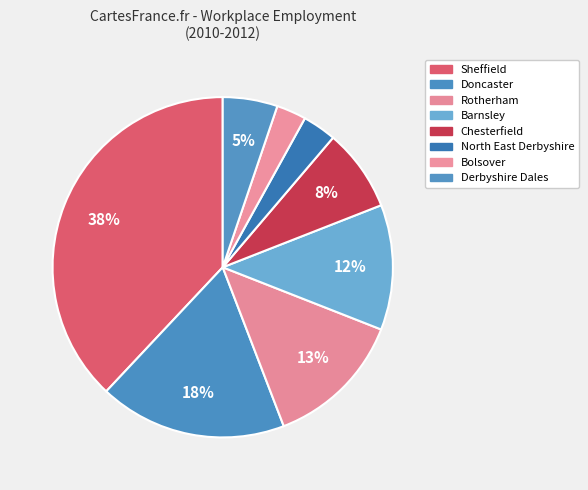

Combined, do North East Derbyshire and Derbyshire Dales account for over 50%?

No